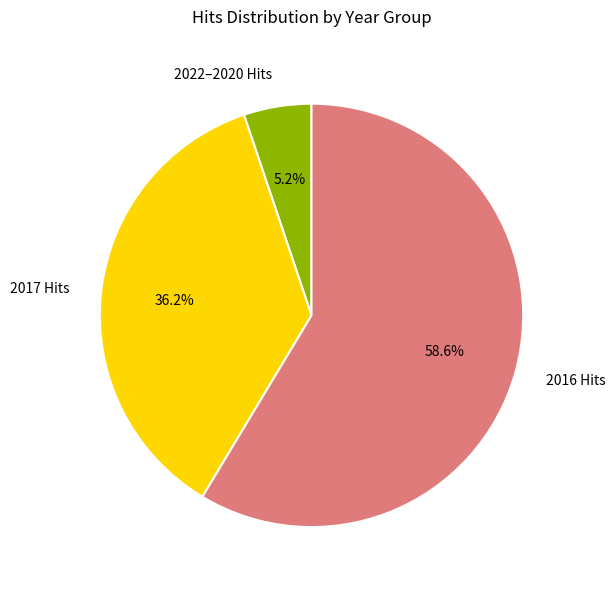

Between 2022–2020 Hits and 2017 Hits, which is larger?

2017 Hits